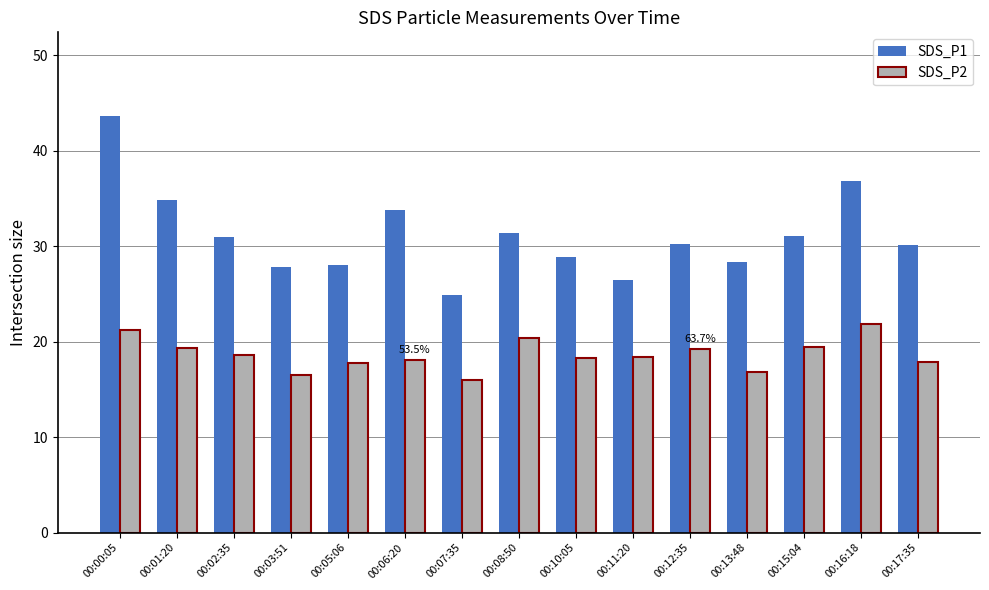

Does the chart contain any negative values?

No